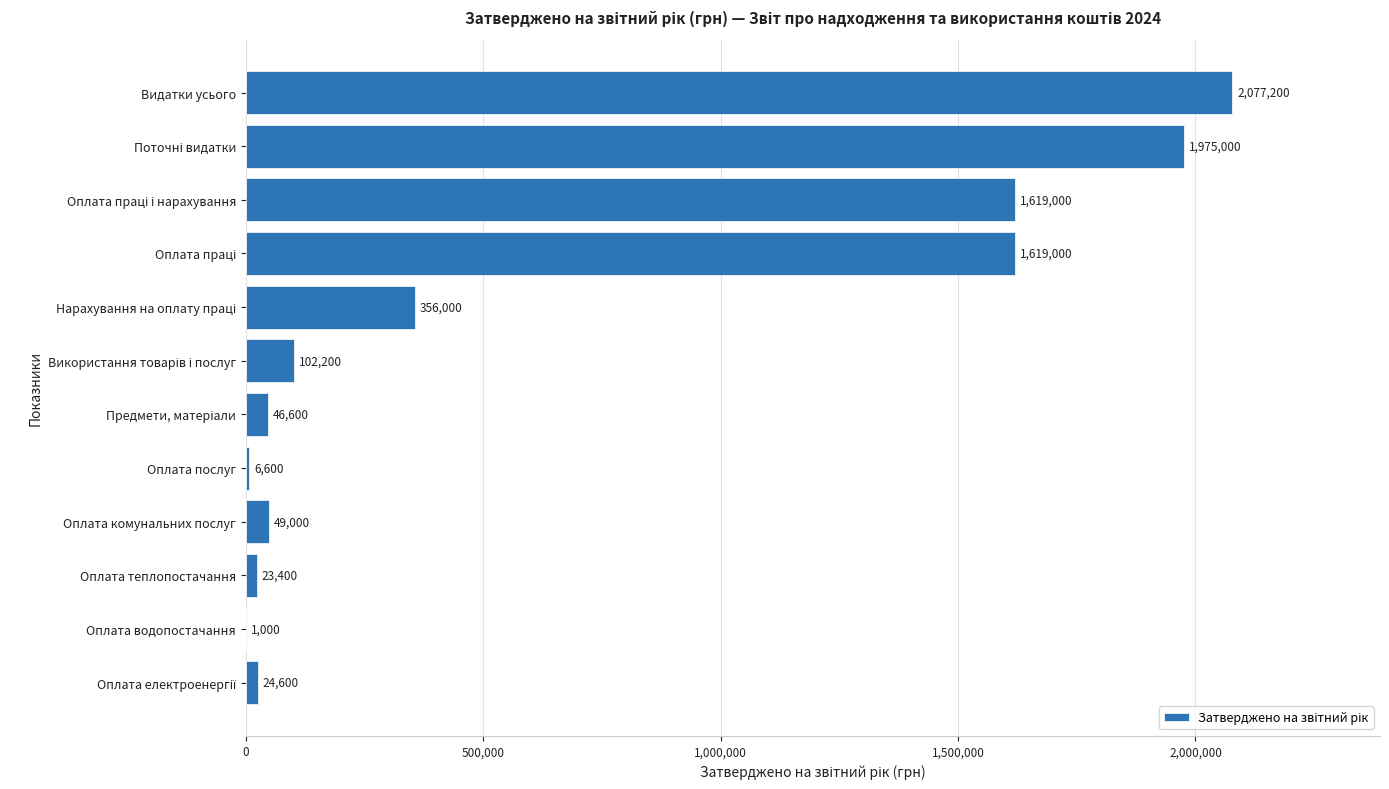

What is the sum of all values?

7899600